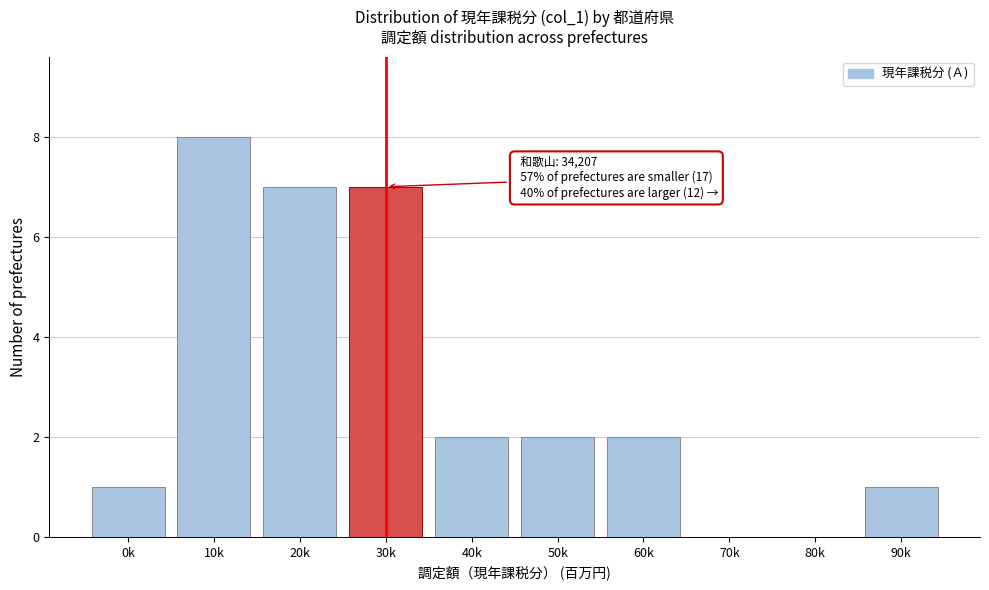

Reading left to right, what are all the values shown in this chart?

0k=1	10k=8	20k=7	30k=7	40k=2	50k=2	60k=2	70k=0	80k=0	90k=1